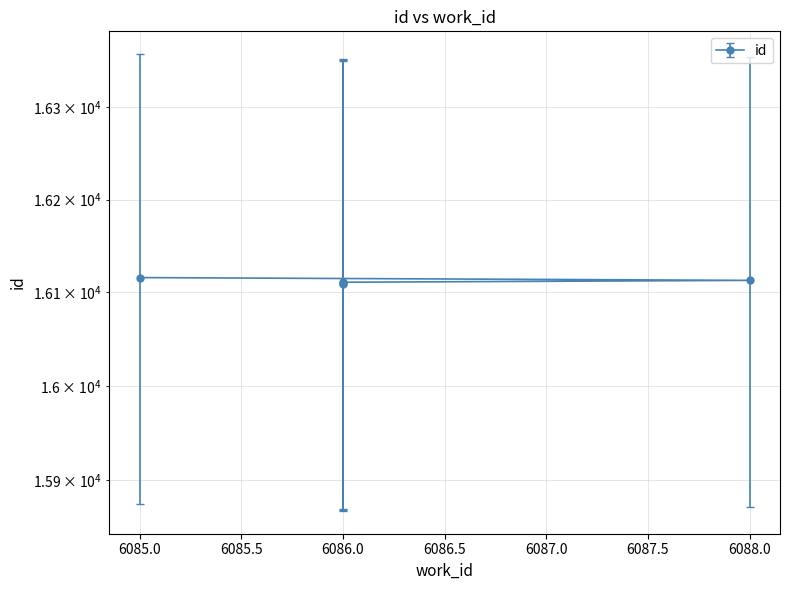

What is the ratio of the value at 6086 to the value at 6088?

1.0